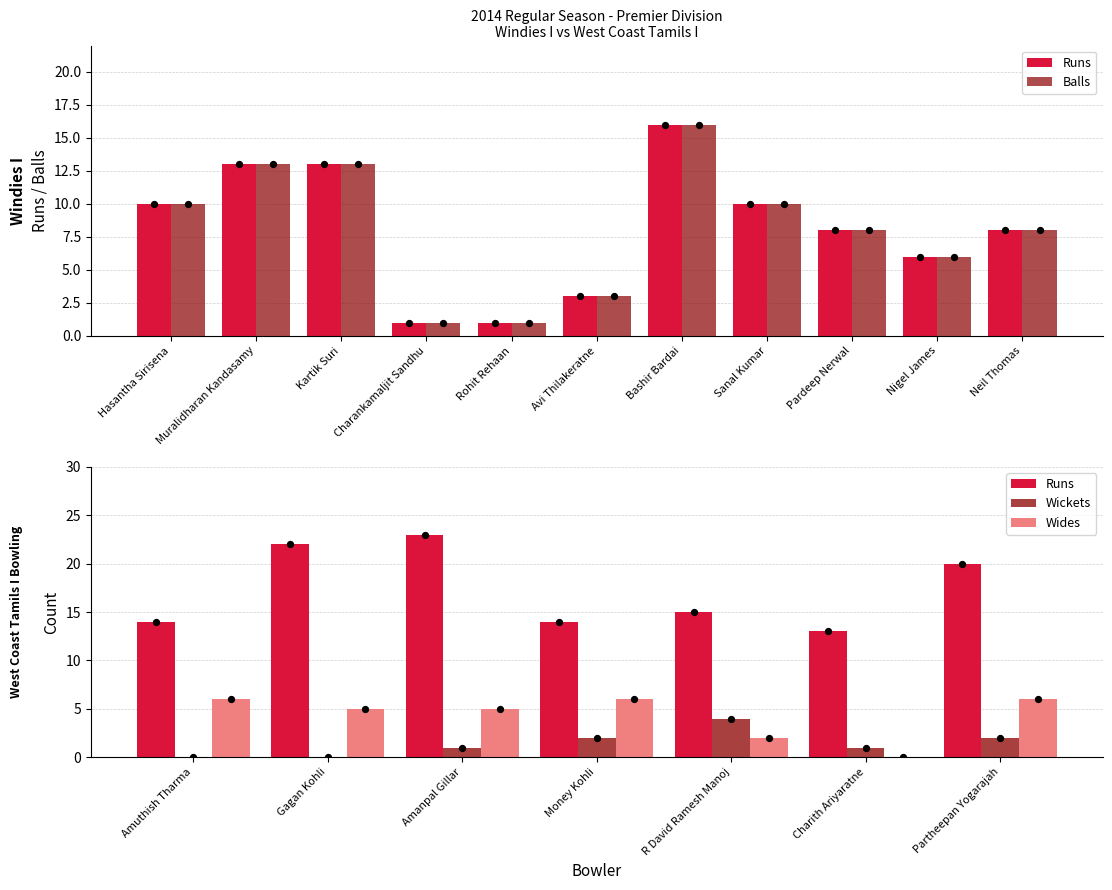

At which category is the sum across all series the highest?

Bashir Bardai